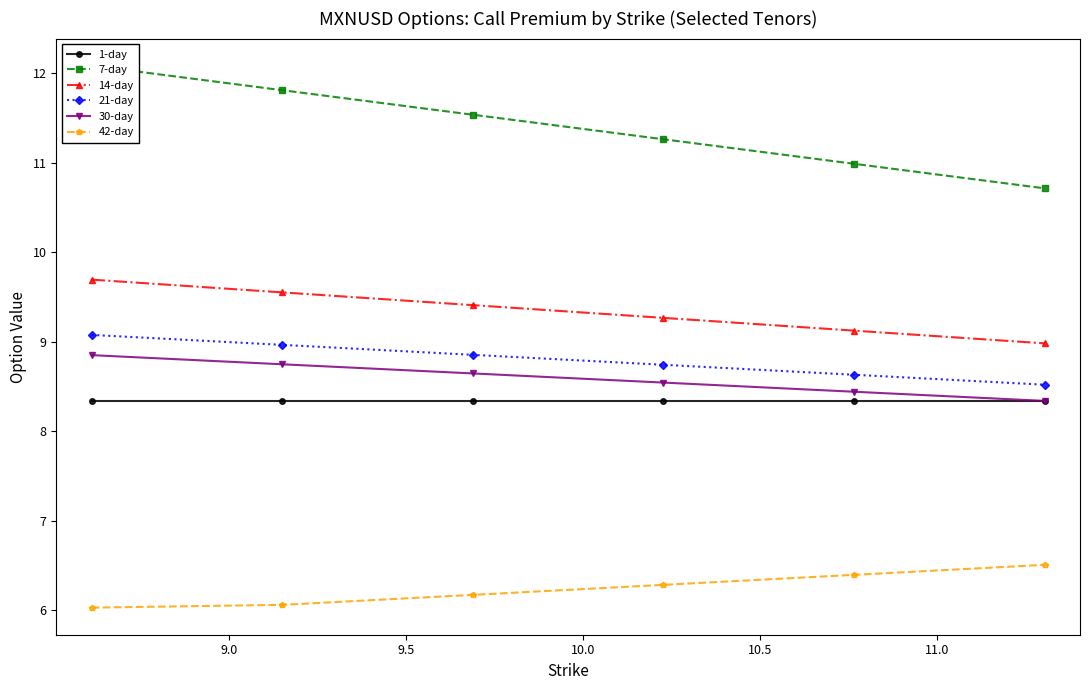

What is the value of the 42-day point at the 5th from the left?

6.4